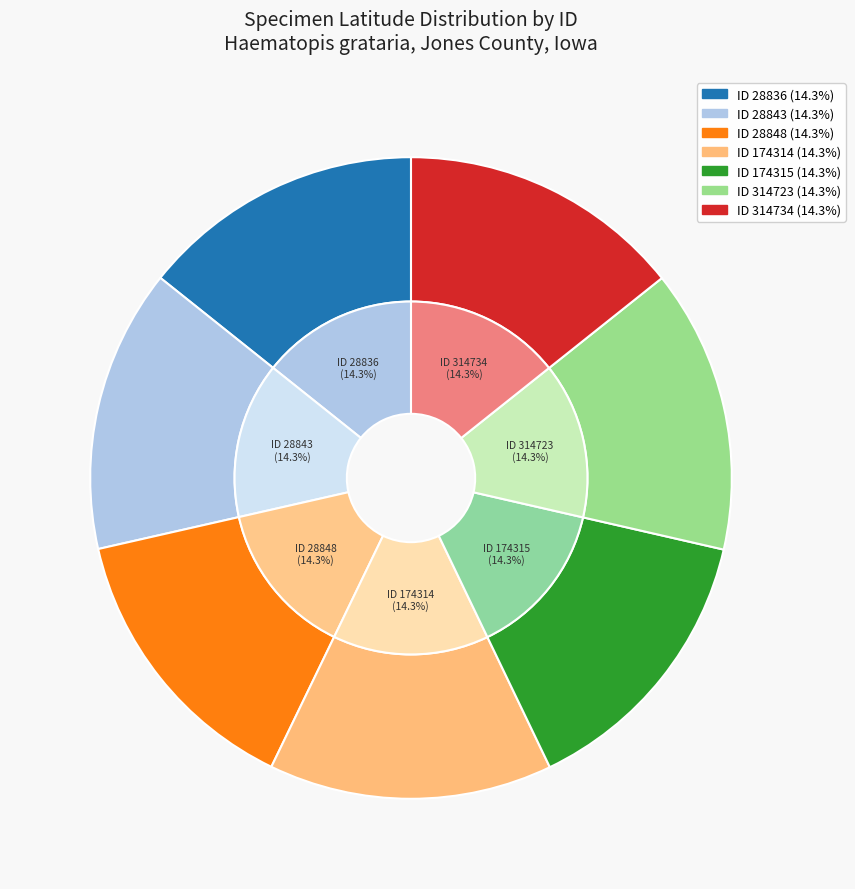

How many segments does this pie chart have?

7